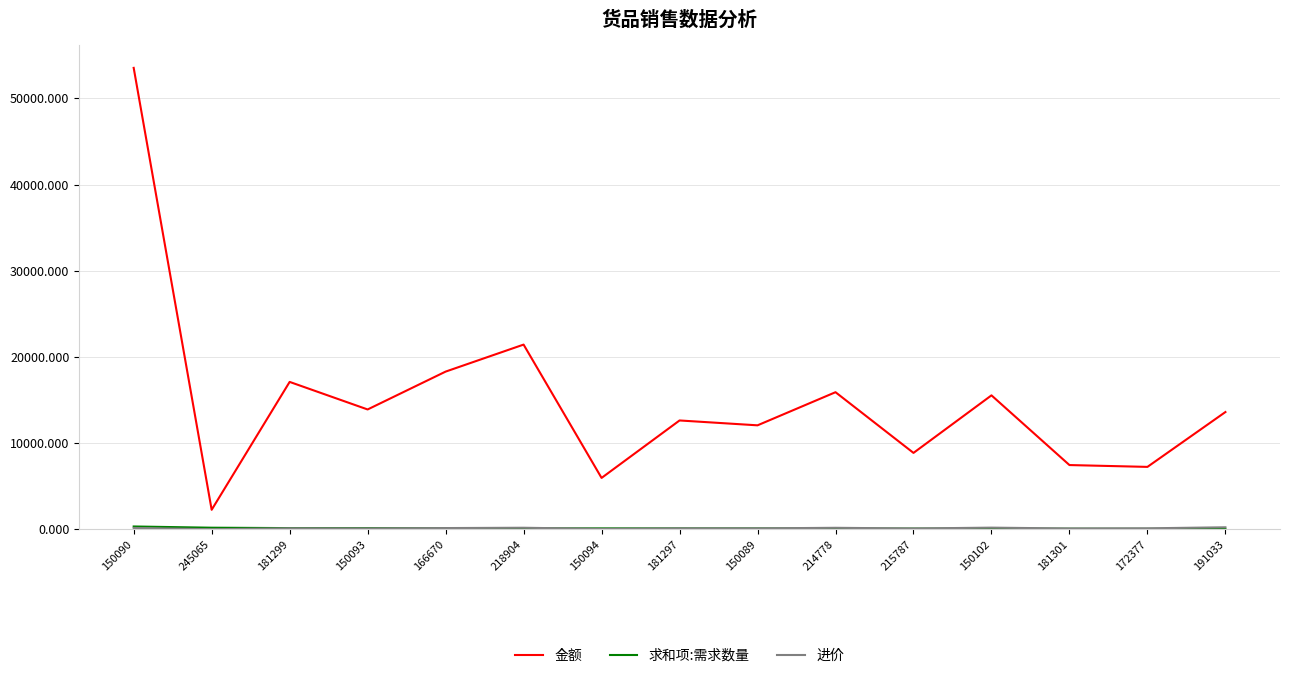

At which label is 金额 closest to 27907?

218904